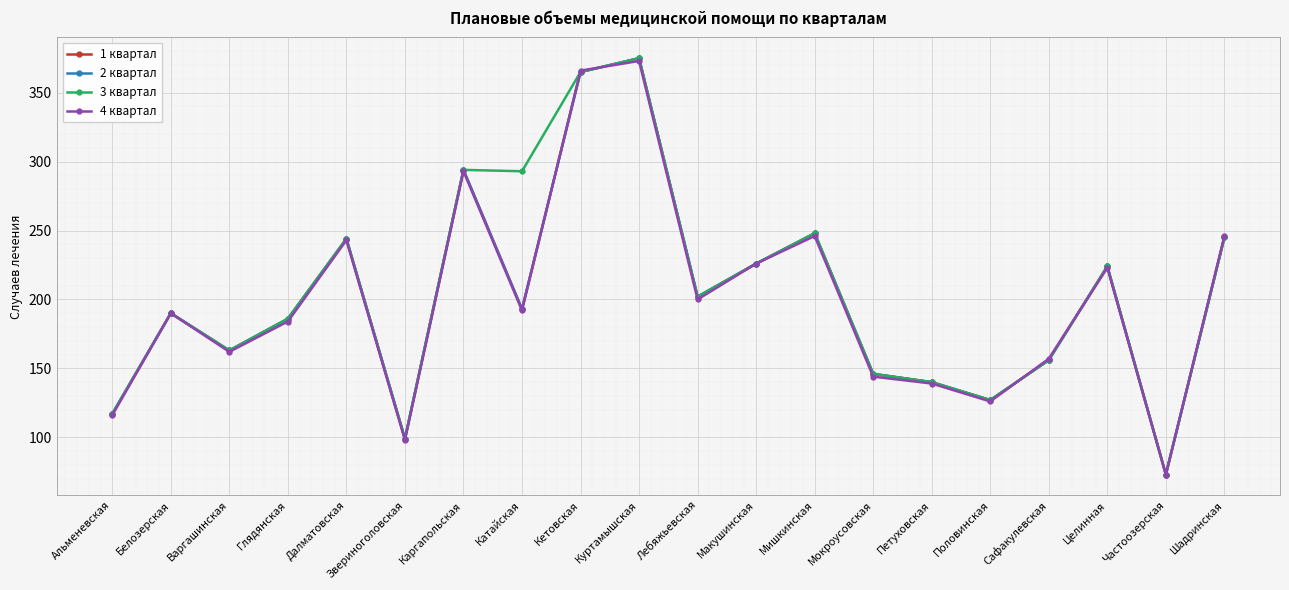

What is the sum of the 4 квартал values at Куртамышская and Мокроусовская?

517